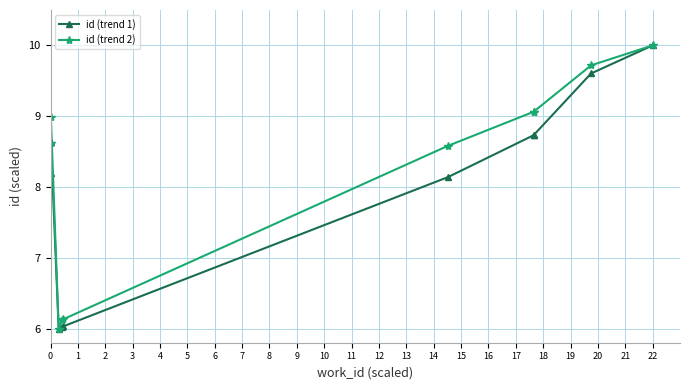

Which series has the largest range (max minus min)?

id (trend 1)